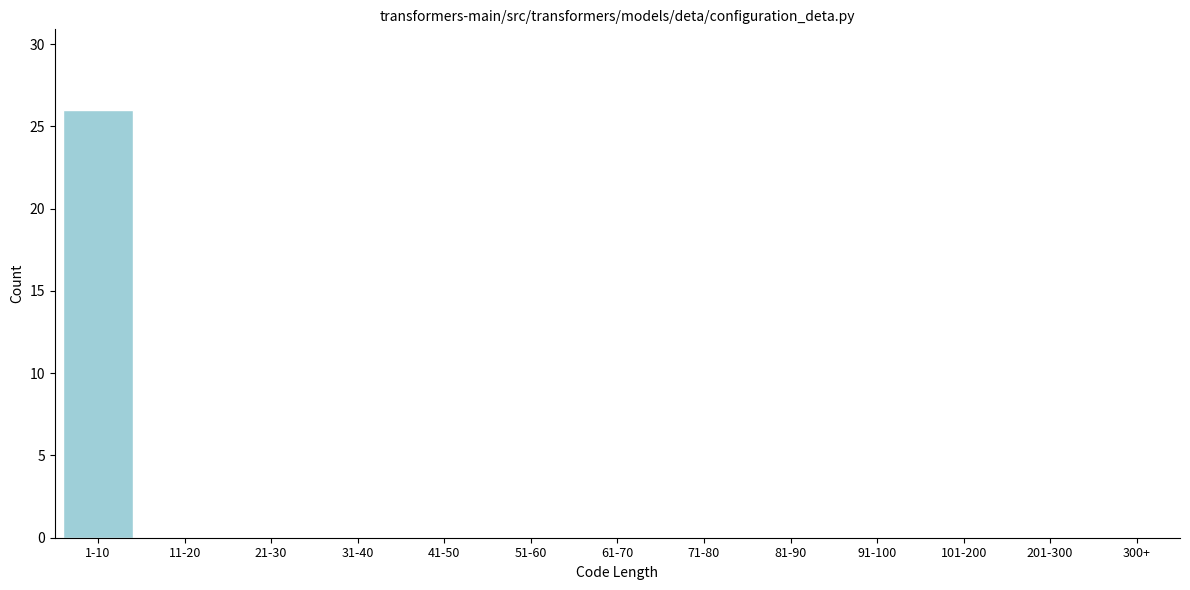

Reading right to left, extract all data points from this chart.

300+=0	201-300=0	101-200=0	91-100=0	81-90=0	71-80=0	61-70=0	51-60=0	41-50=0	31-40=0	21-30=0	11-20=0	1-10=26